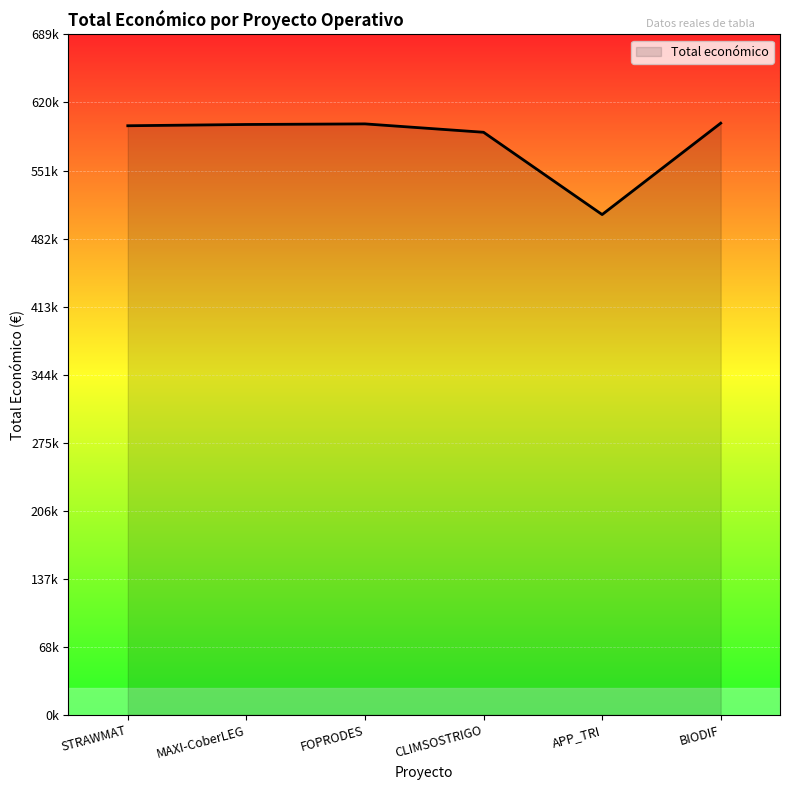

Is this an area chart (filled region under the line)?

Yes